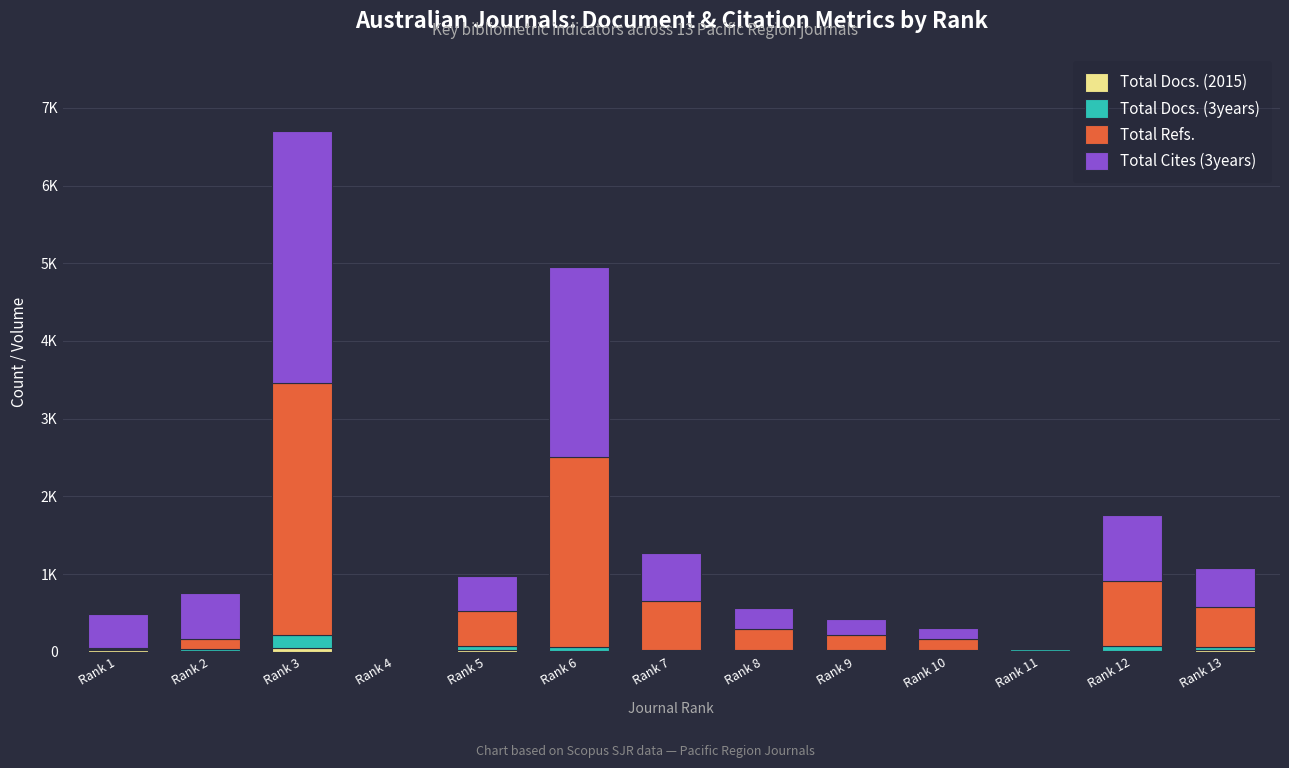

Are the bars grouped side by side (vs. stacked)?

No